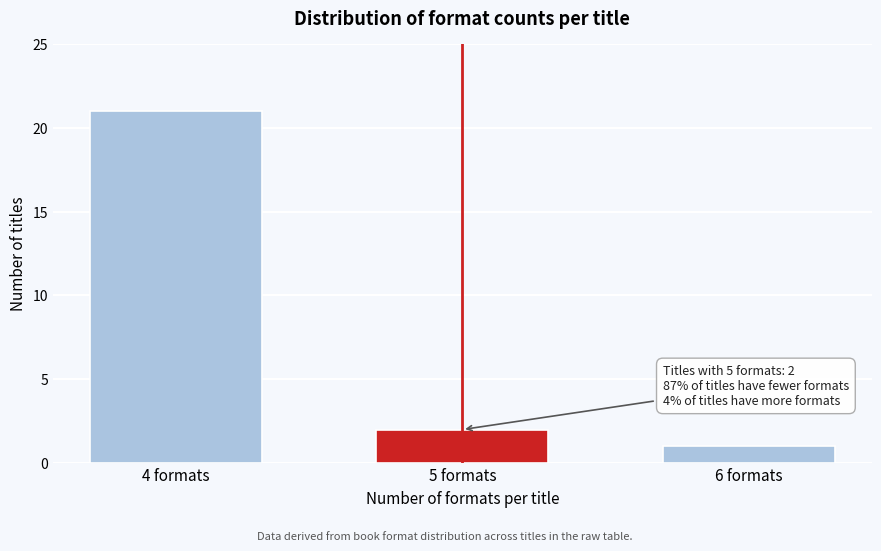

Reading left to right, list all the values displayed in this chart.

4 formats=21	5 formats=2	6 formats=1